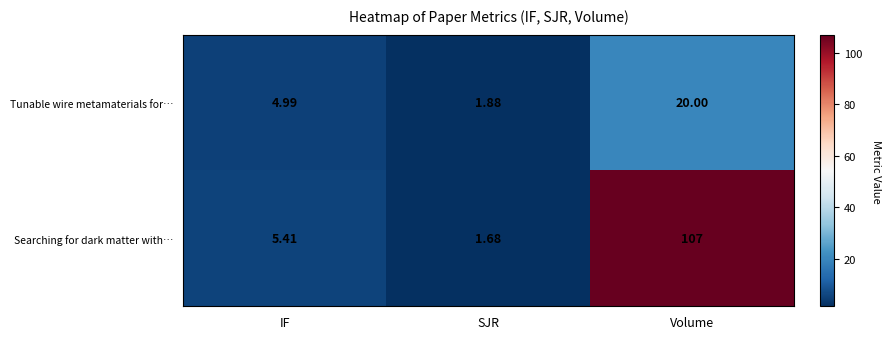

What is the spread (max minus min) of values at Volume?

87.0